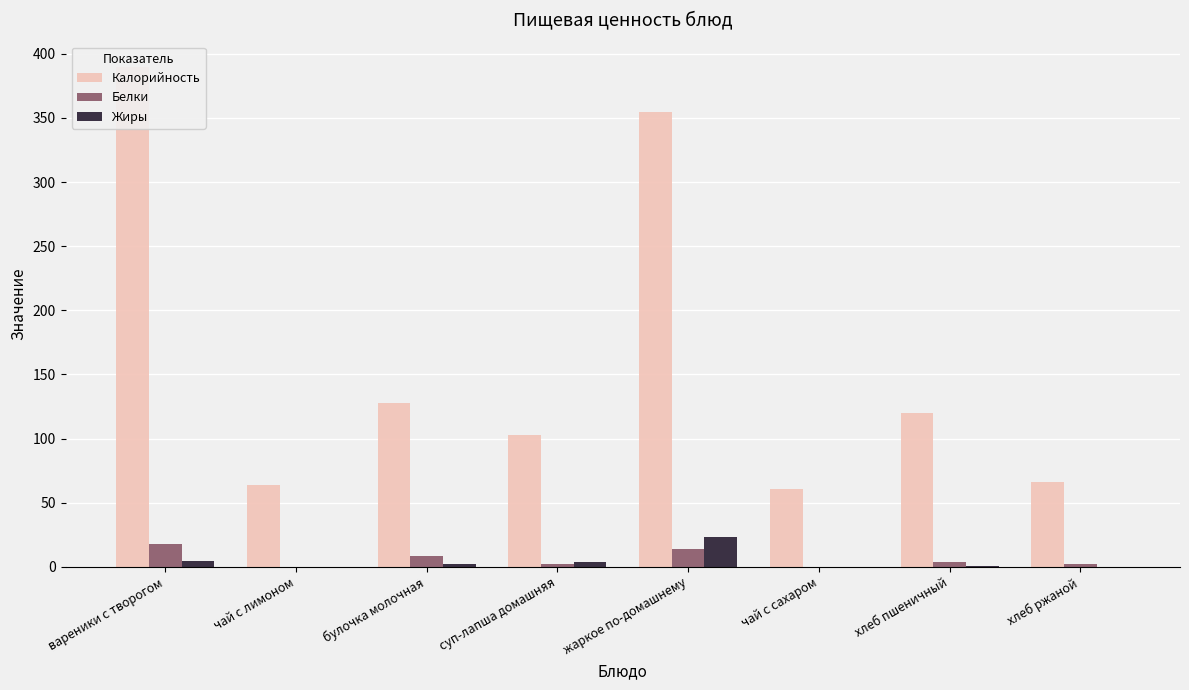

How many data points does each series have?

8